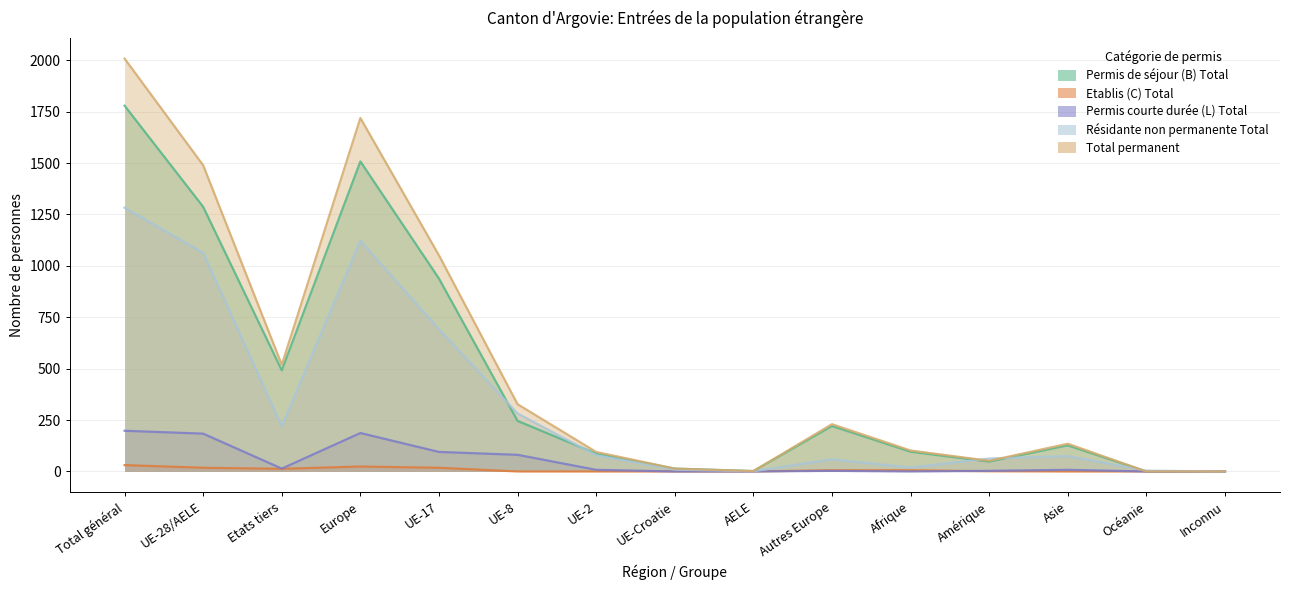

What is the maximum value shown in the chart?

2008